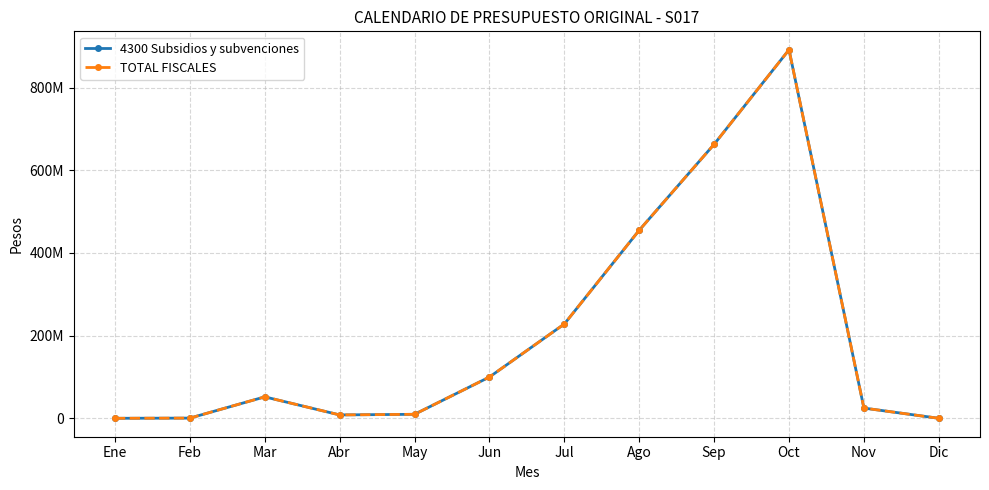

Does the chart have visible grid lines?

Yes